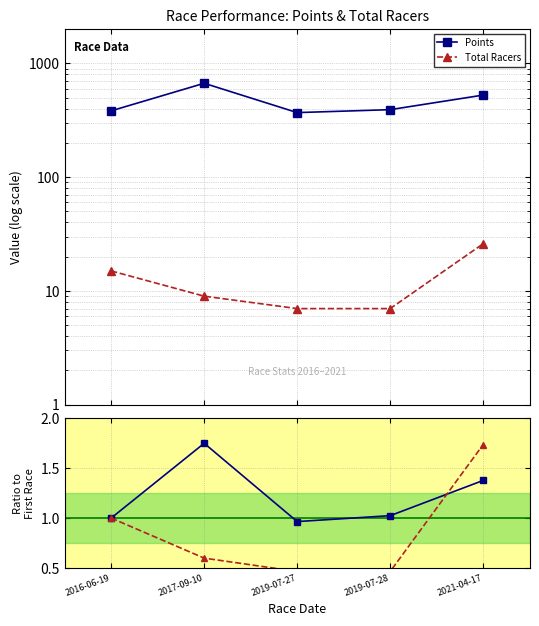

How many data points in Points are less than 391?

2